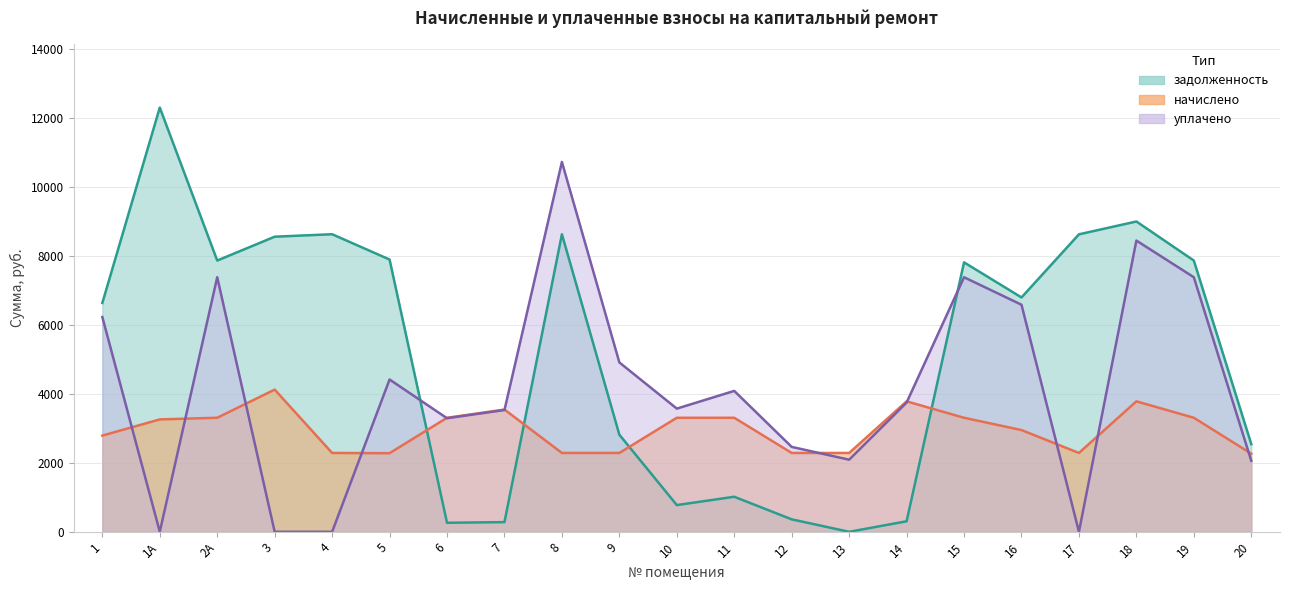

Between 6 and 12, which series saw the biggest shift?

начислено